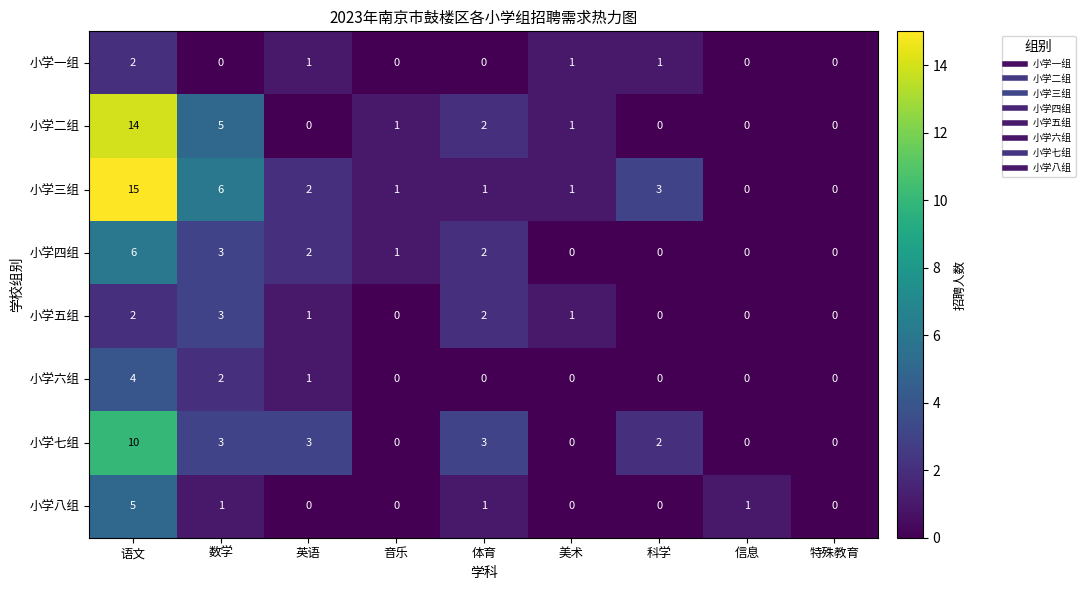

What is the sum of all 小学五组 values?

9